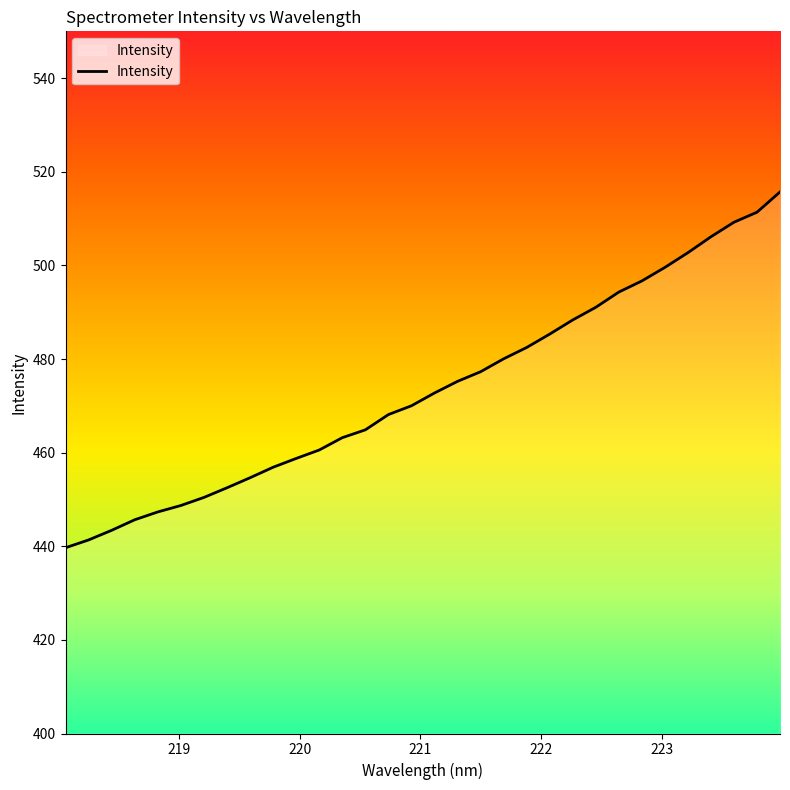

How many categories are shown in the chart?

32